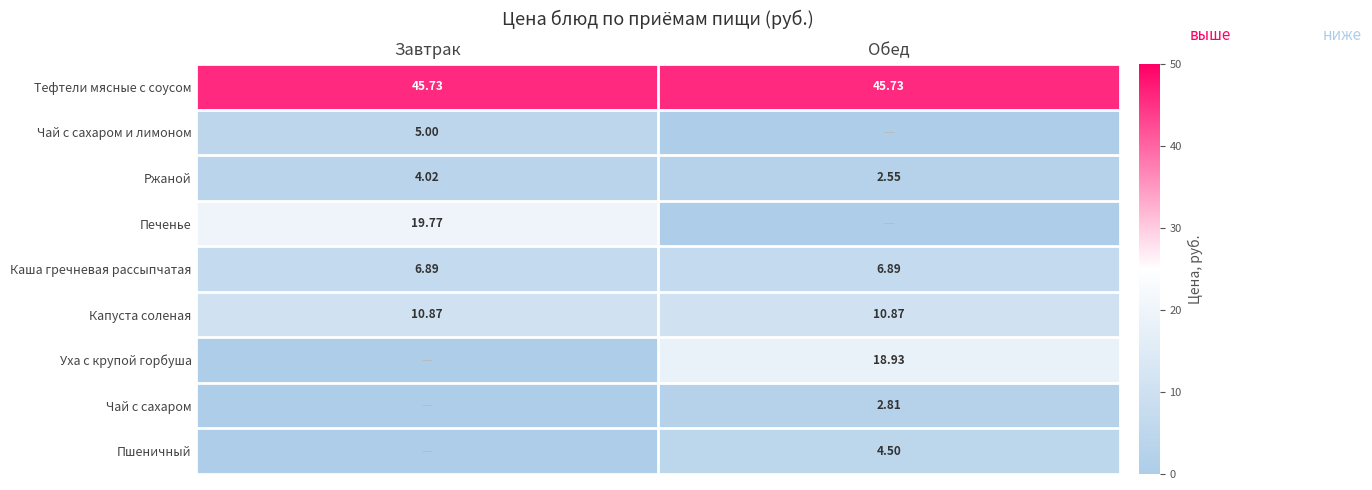

Is the value of Каша гречневая рассыпчатая at Завтрак greater than the value of Печенье at Завтрак?

No